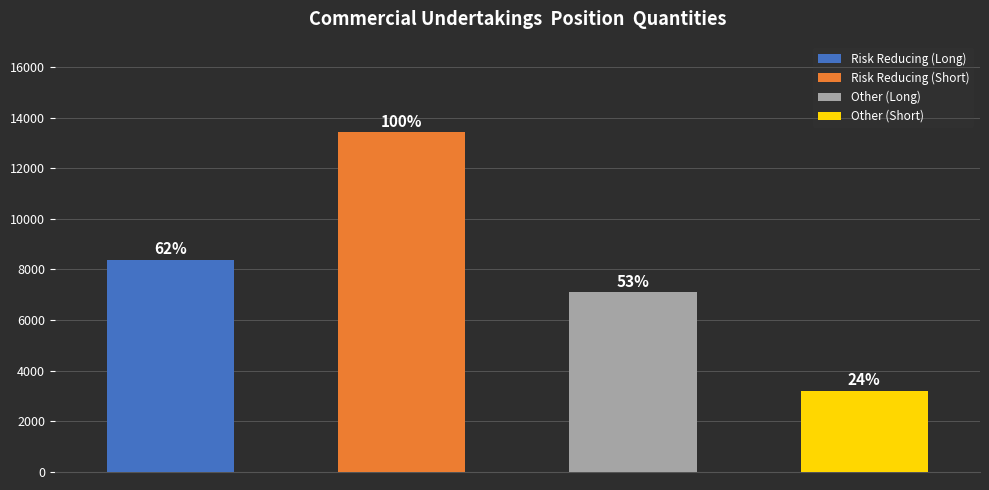

How many values in the Risk reducing directly related to commercial series are below 13427?

1